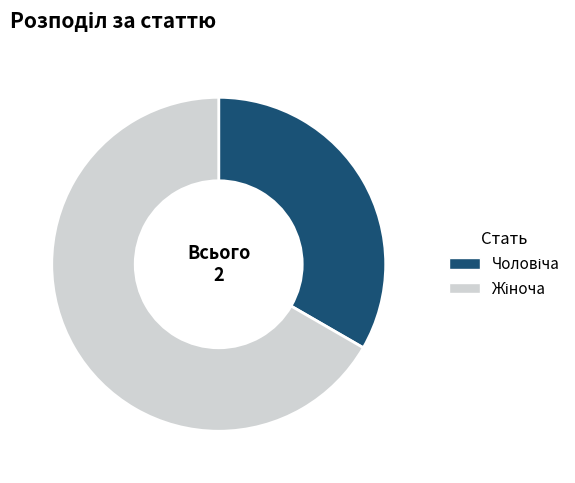

Is there a majority slice in this chart?

Yes